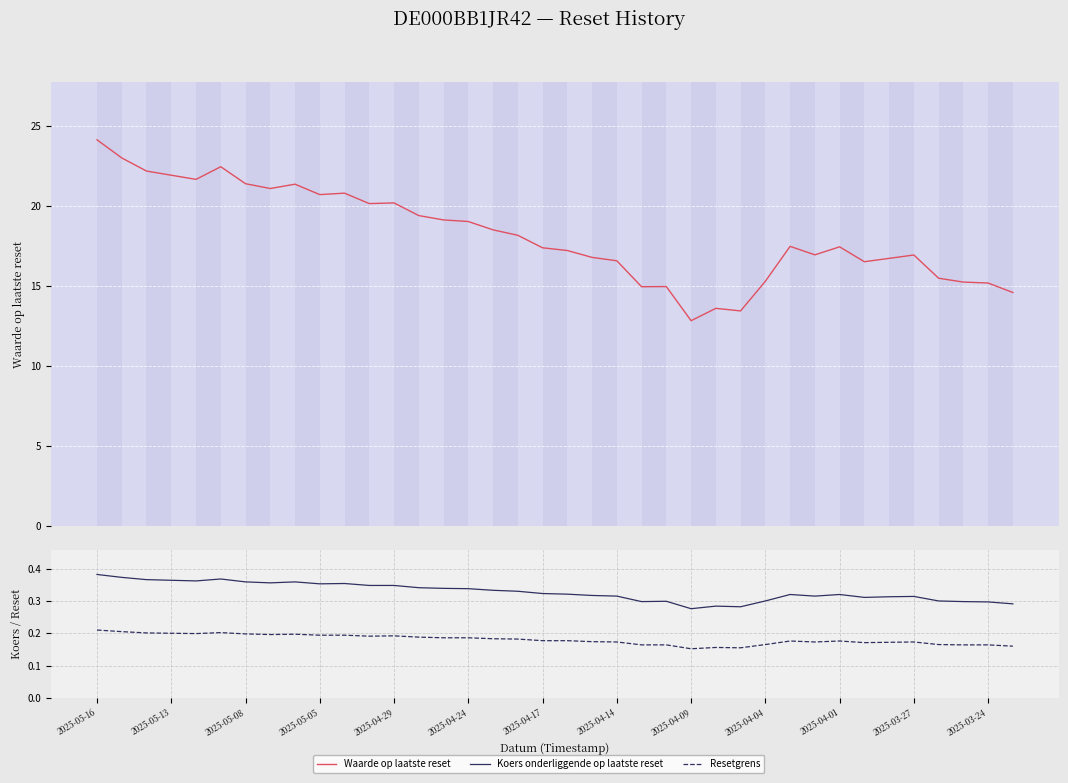

True or false: Resetgrens has more than 1 interior local peaks.

True